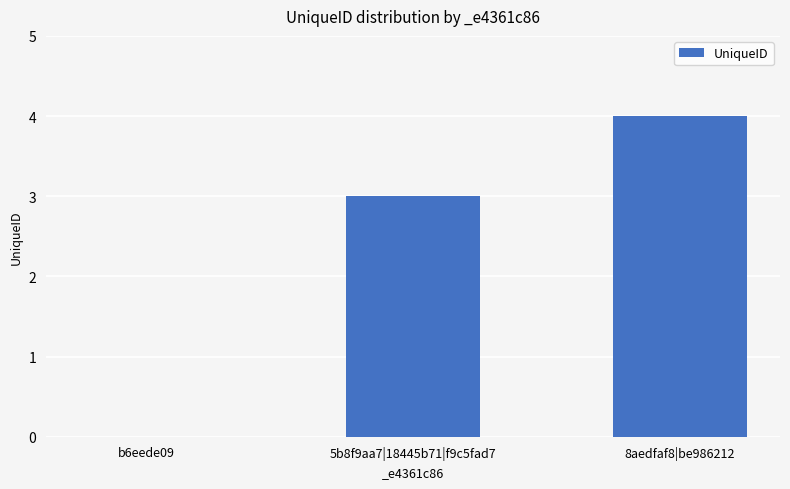

What is the maximum value shown in the chart?

4